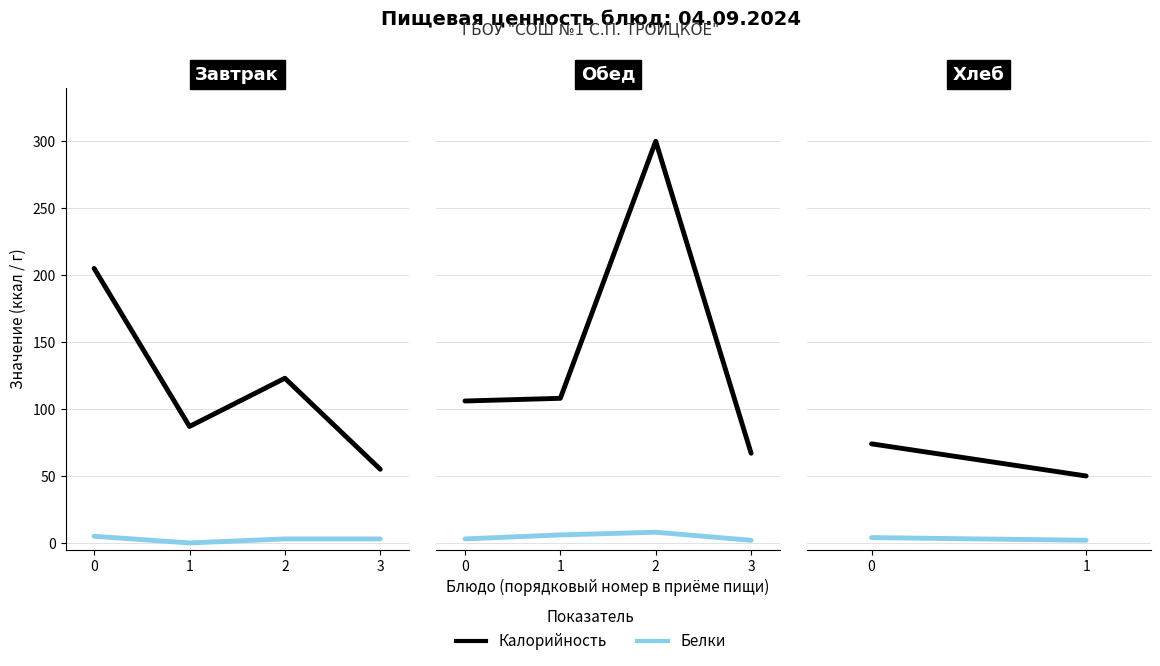

List the series in order of their overall mean, lowest first.

Белки, Калорийность